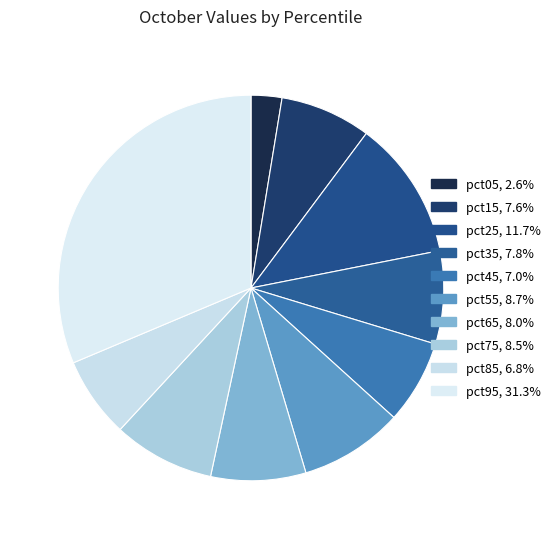

Does pct95 represent more than half of the total?

No